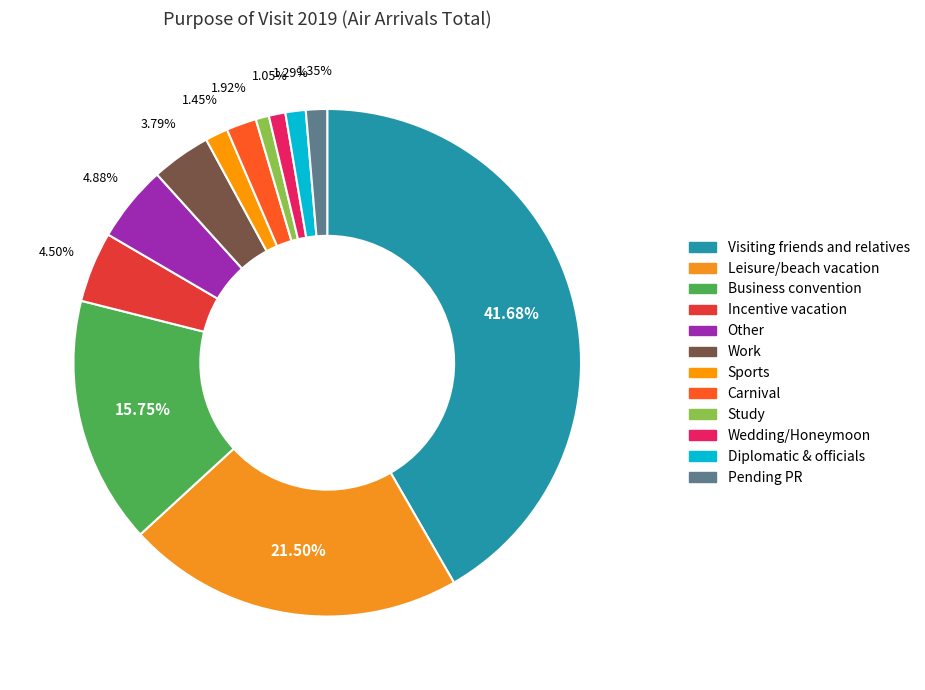

Is there a majority slice in this chart?

No